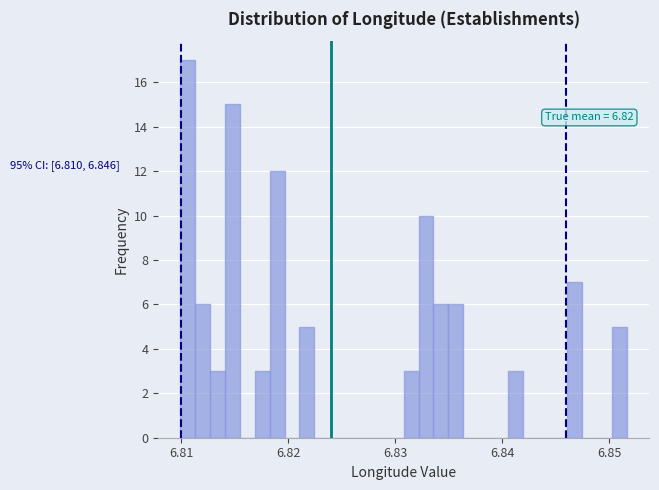

Read against the x-axis, roughly where is the centre of the tallest bar?

6.811